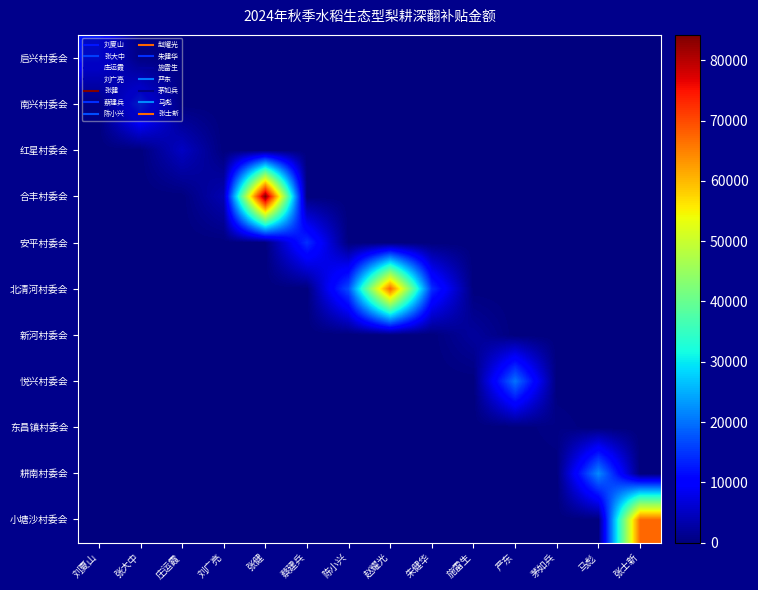

How many categories are shown in the chart?

14